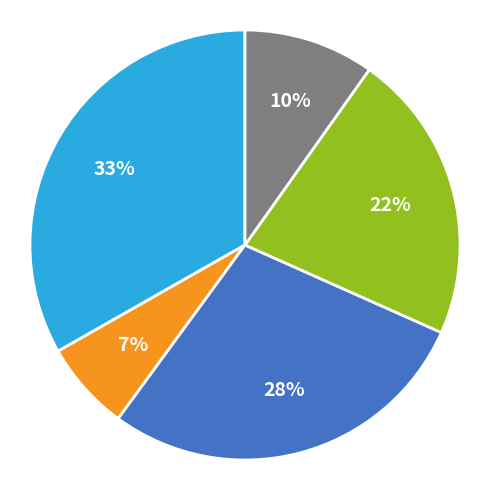

Is there a majority slice in this chart?

No